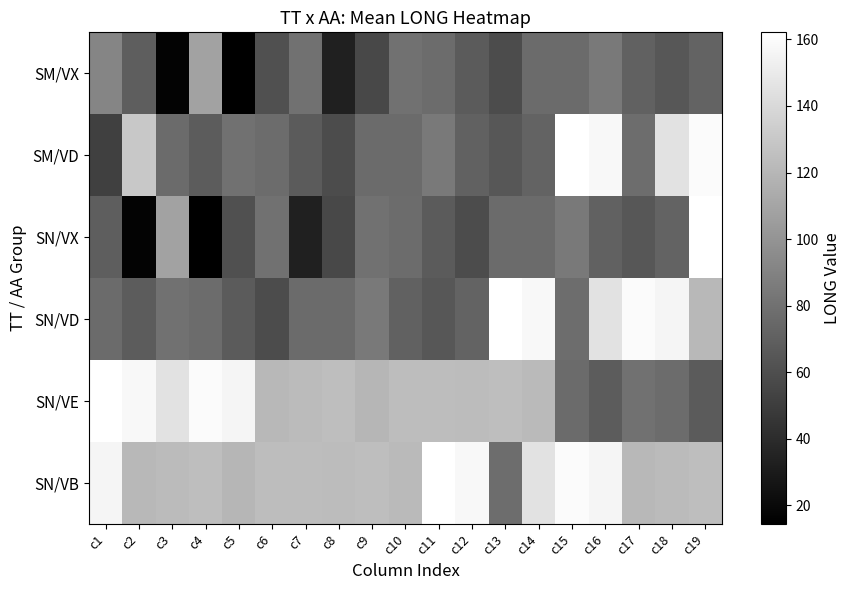

At which category is the sum across all series the highest?

c19